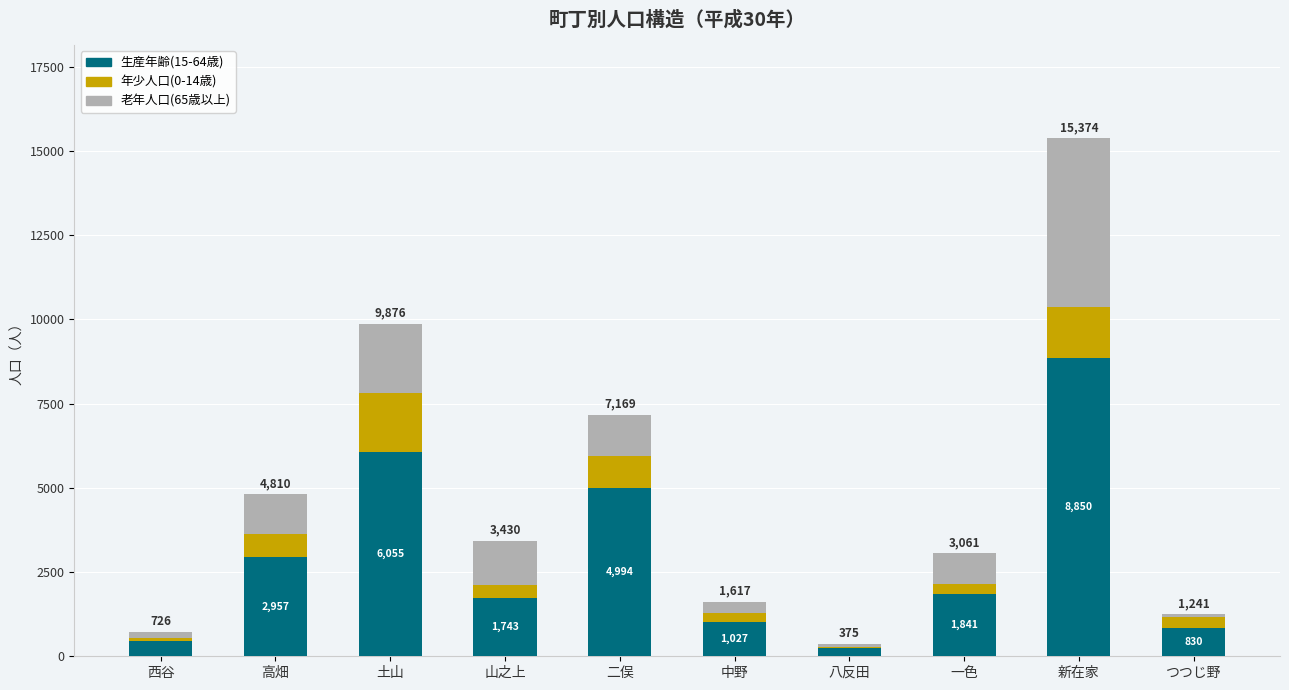

What are all the series names shown in the legend?

生産年齢(15-64歳), 年少人口(0-14歳), 老年人口(65歳以上)